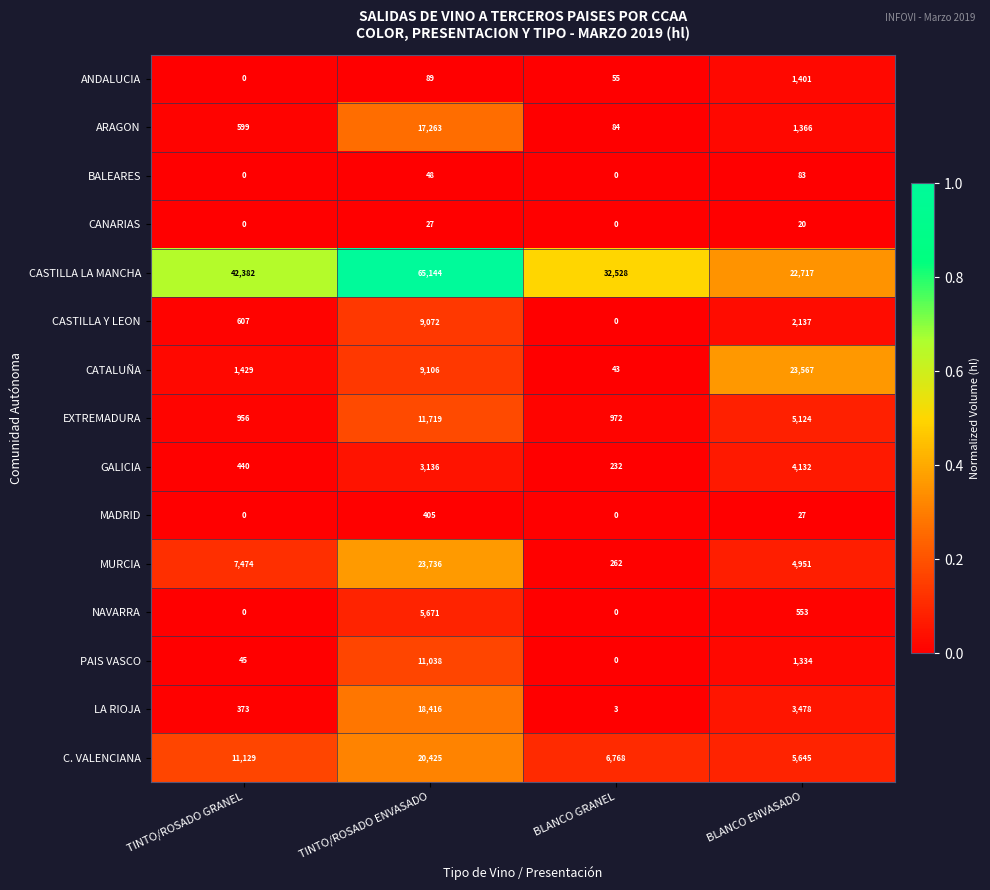

What is the greatest value displayed?

65144